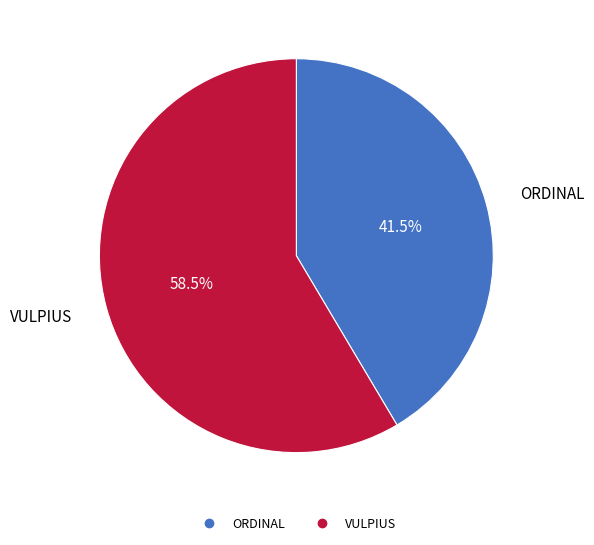

Rank the categories by value from highest to lowest.

VULPIUS, ORDINAL